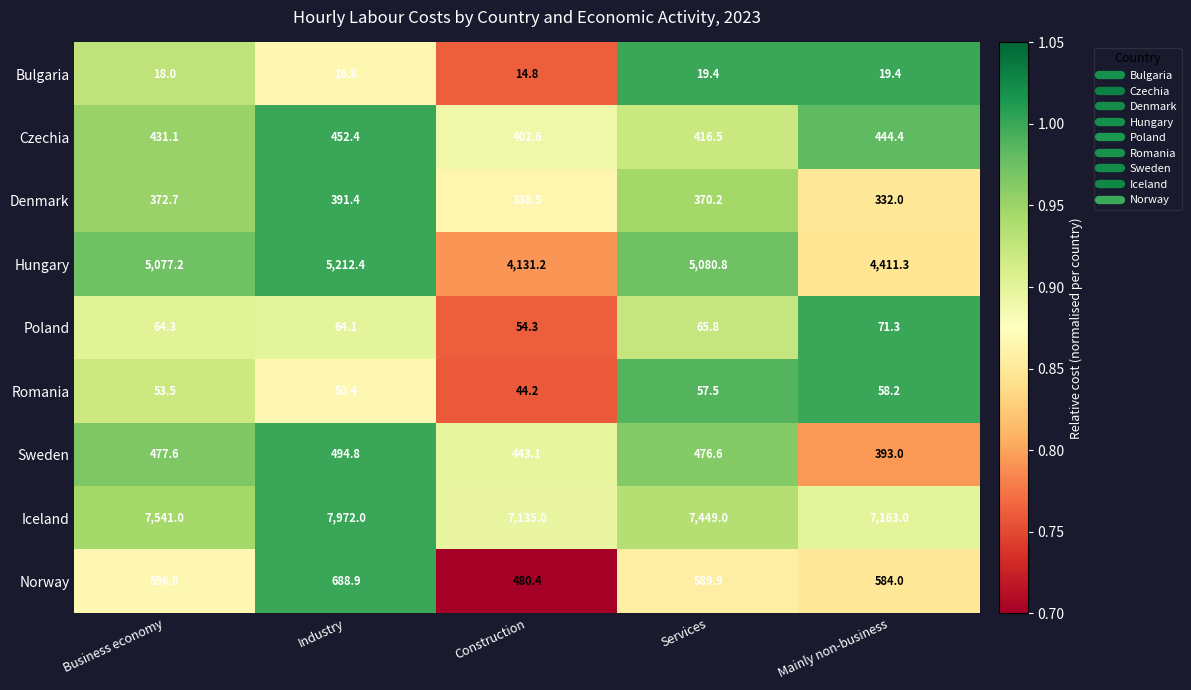

The value of Bulgaria at Mainly non-business is 19.4. True or false?

True